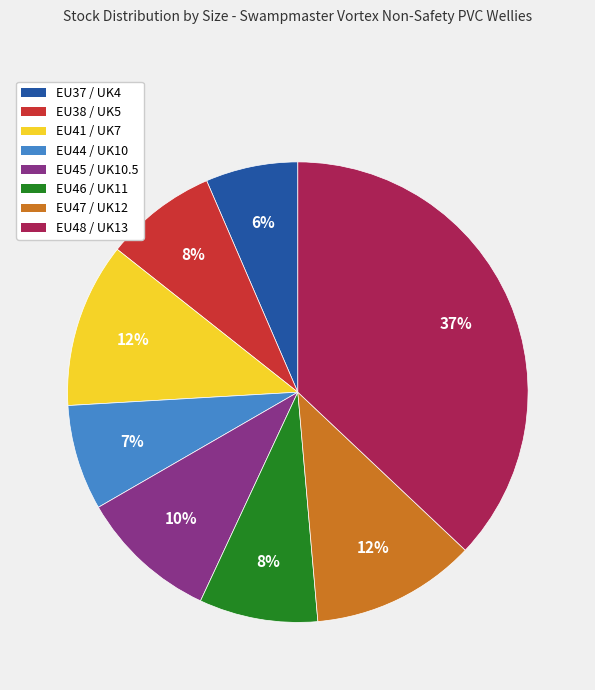

Combined, do EU41 / UK7 and EU48 / UK13 account for over 50%?

No